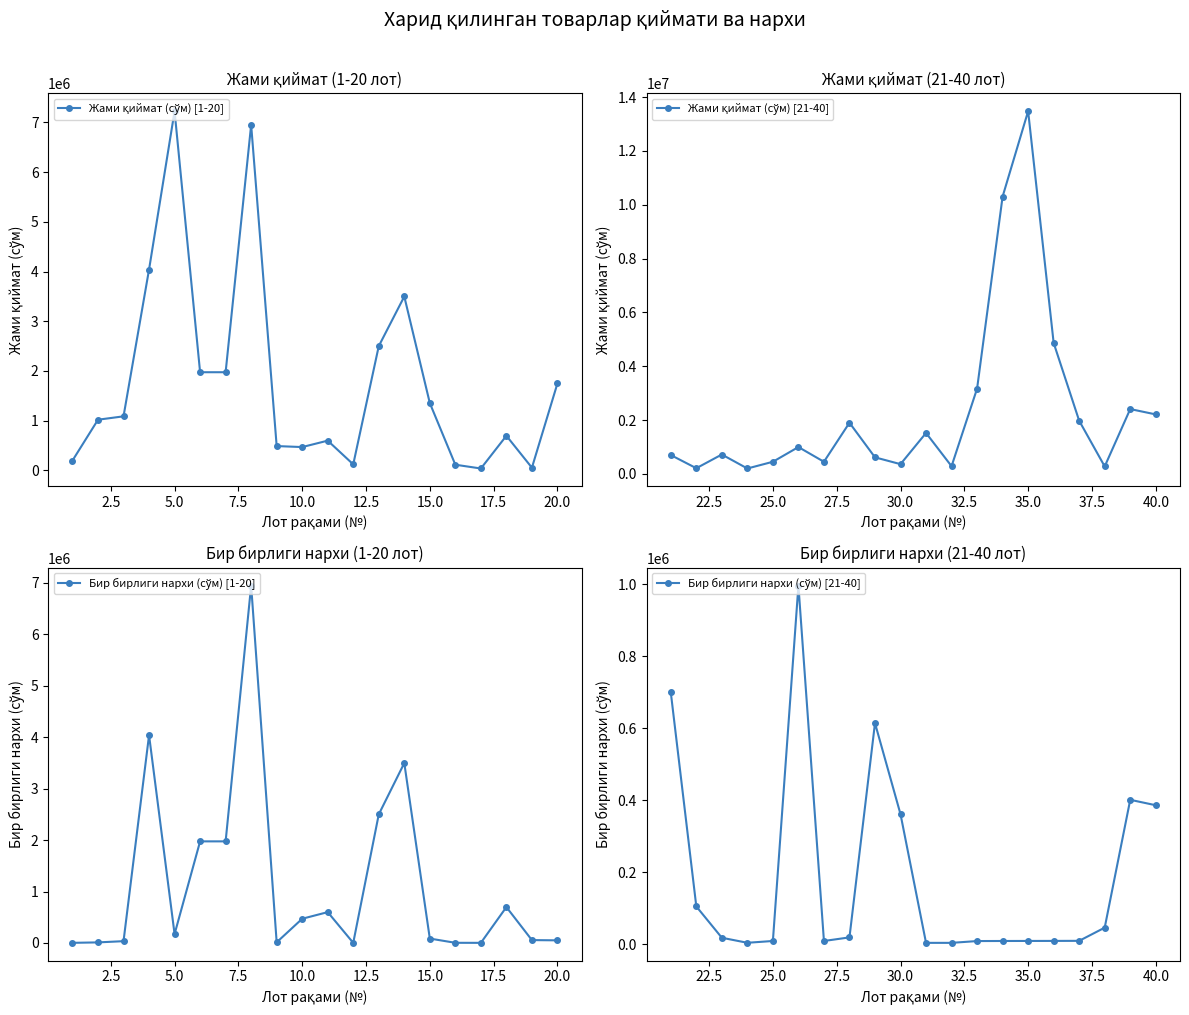

Reading left to right, transcribe all the data shown in this chart.

Жами қиймат (сўм) [1-20]: 198720	1020000	1088000	4040400	7224000	1975000	1975000	6950000	489972	469900	598998	122200	2500000	3498000	1354240	115000	39000	696969	55000	1750000
Жами қиймат (сўм) [21-40]: 700000	210000	719960	200000	450000	996900	450000	1900000	614600	361400	1520000	285000	3168000	10305000	13477100	4866800	1974000	276360	2408400	2209800
Бир бирлиги нархи (сўм) [1-20]: 1656	10200	34000	4040400	172000	1975000	1975000	6950000	11666	469900	598998	1222	2500000	3498000	84640	2300	1300	696969	55000	50000
Бир бирлиги нархи (сўм) [21-40]: 700000	105000	17999	4000	9000	996900	9000	19000	614600	361400	3800	3800	8800	9000	9100	9200	9400	46060	401400	386300